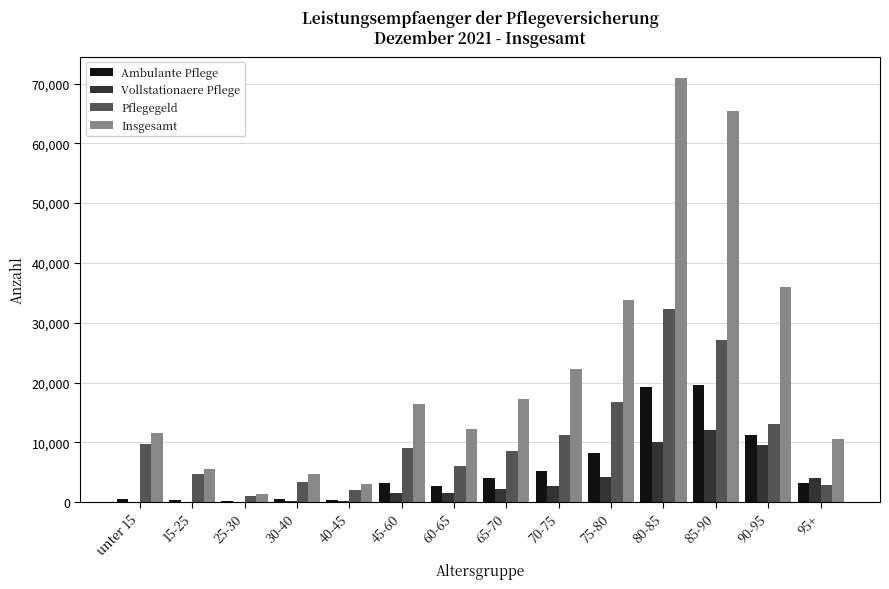

What is the sum of all Insgesamt values?

310674